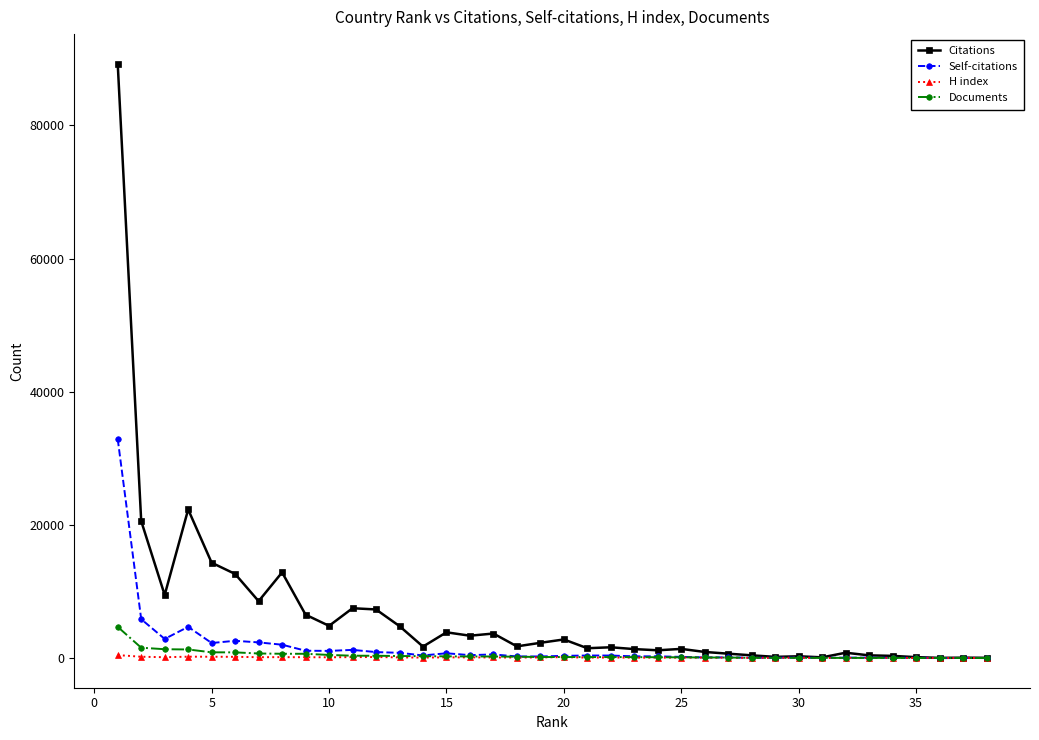

True or false: Citations has more than 0 points higher than both neighbors.

True